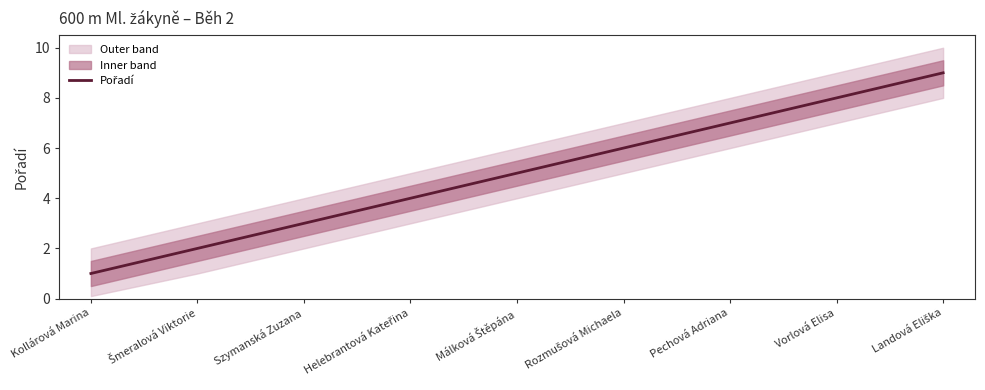

True or false: the data shows 5 at Pechová Adriana.

False